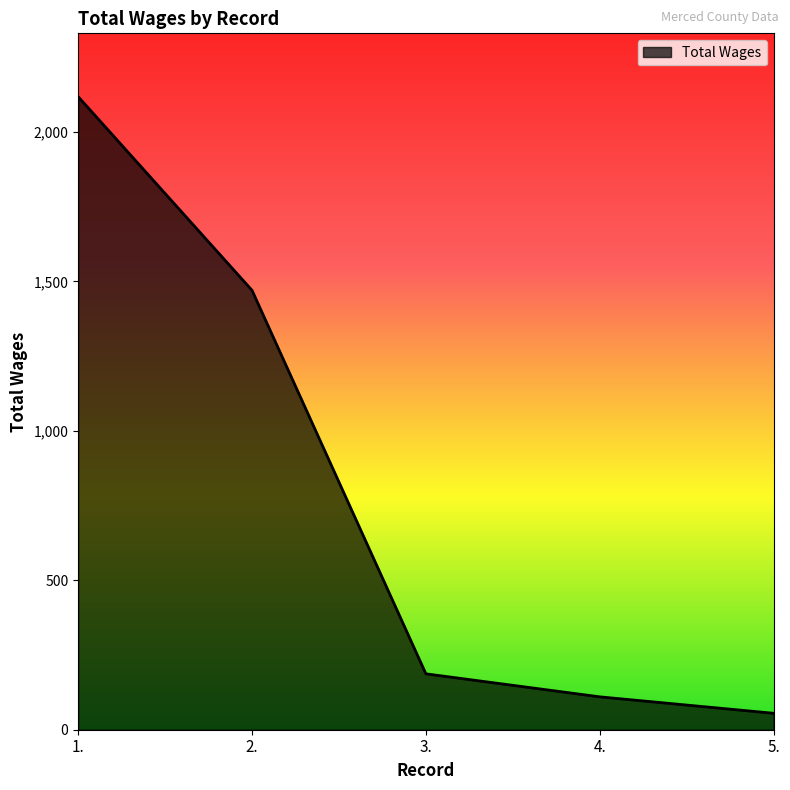

Does the chart display data point markers on the line(s)?

No